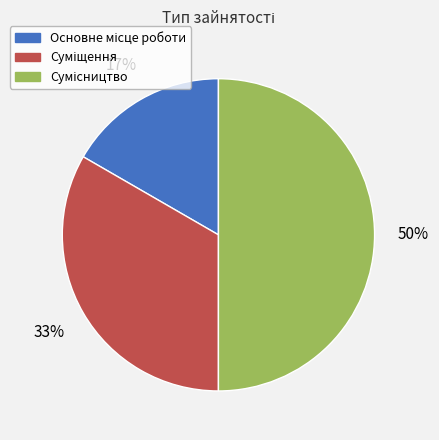

To the nearest percent, what is the difference between the largest and smallest slice percentages?

33%